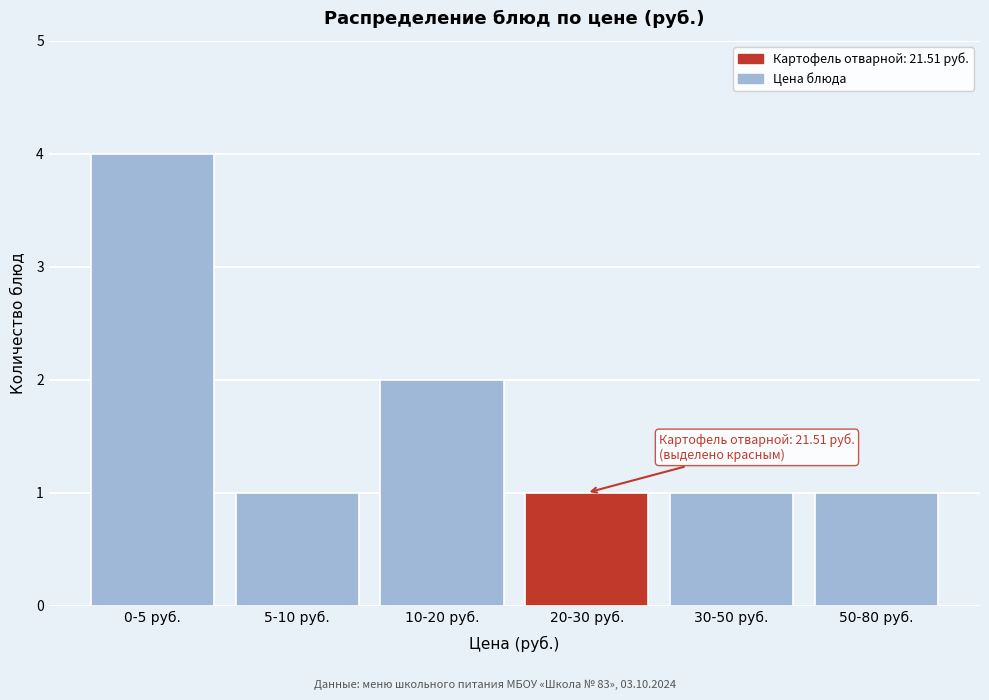

Reading right to left, what are all the values shown in this chart?

50-80 руб.=1	30-50 руб.=1	20-30 руб.=1	10-20 руб.=2	5-10 руб.=1	0-5 руб.=4